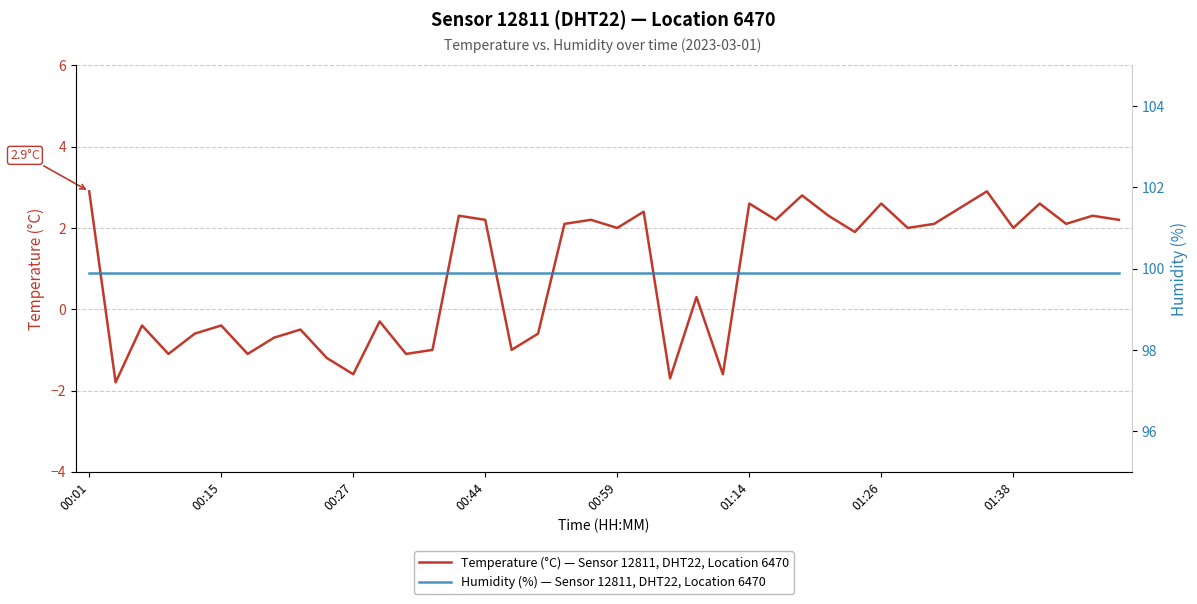

At 26, list the series in order from smallest to largest.

Temperature (°C) — Sensor 12811, DHT22, Location 6470, Humidity (%) — Sensor 12811, DHT22, Location 6470